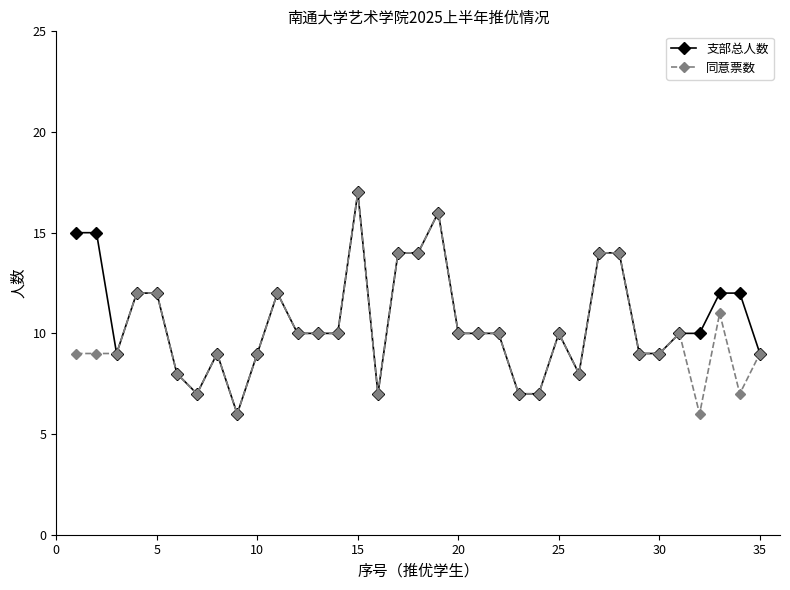

What is the maximum value for 支部总人数?

17